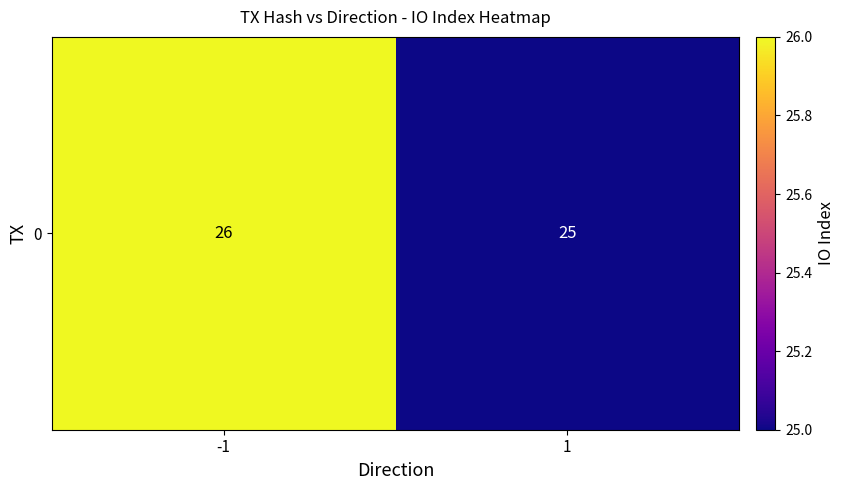

What is the sum of all values?

51